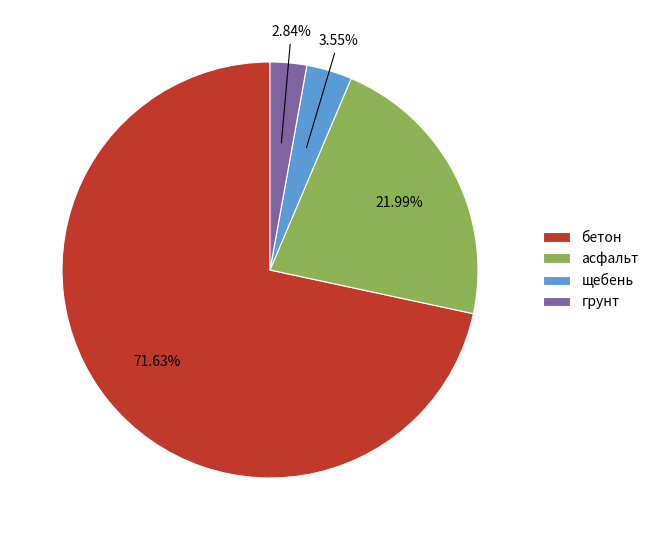

Is асфальт the majority of the pie?

No